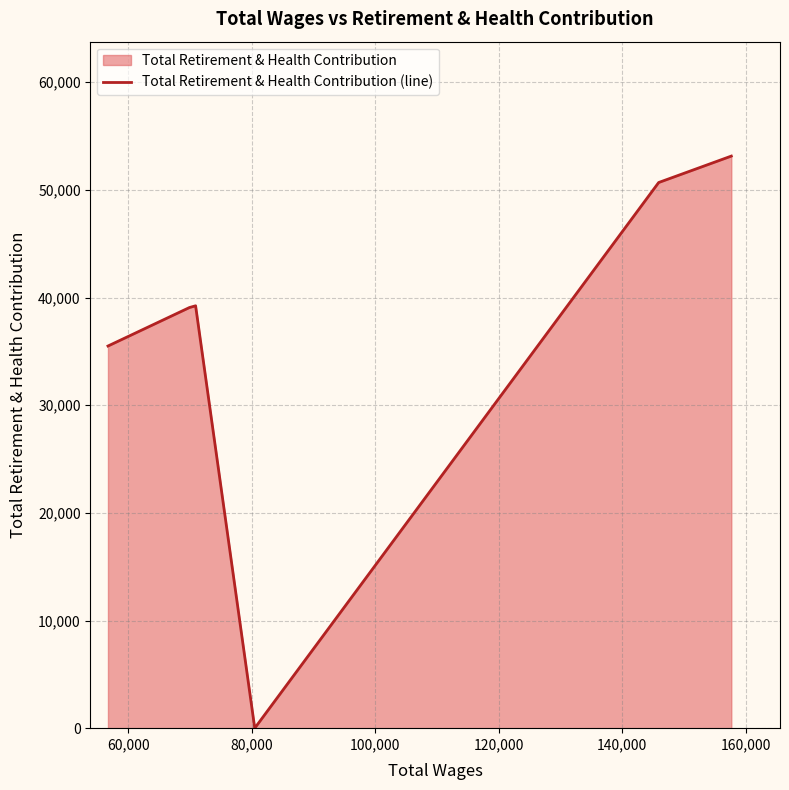

What is the sum of all values?

217632